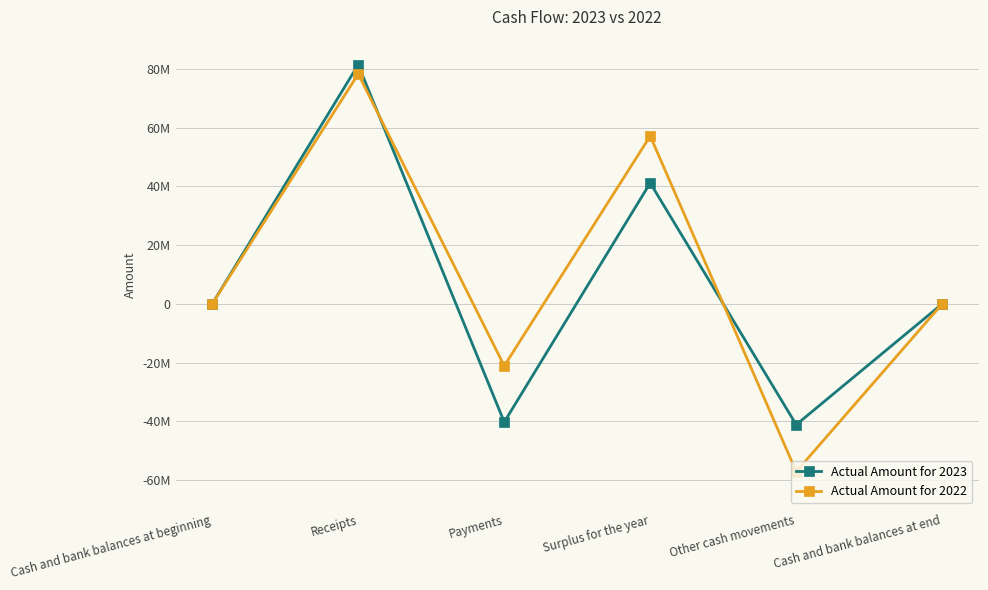

Does the chart have visible grid lines?

Yes